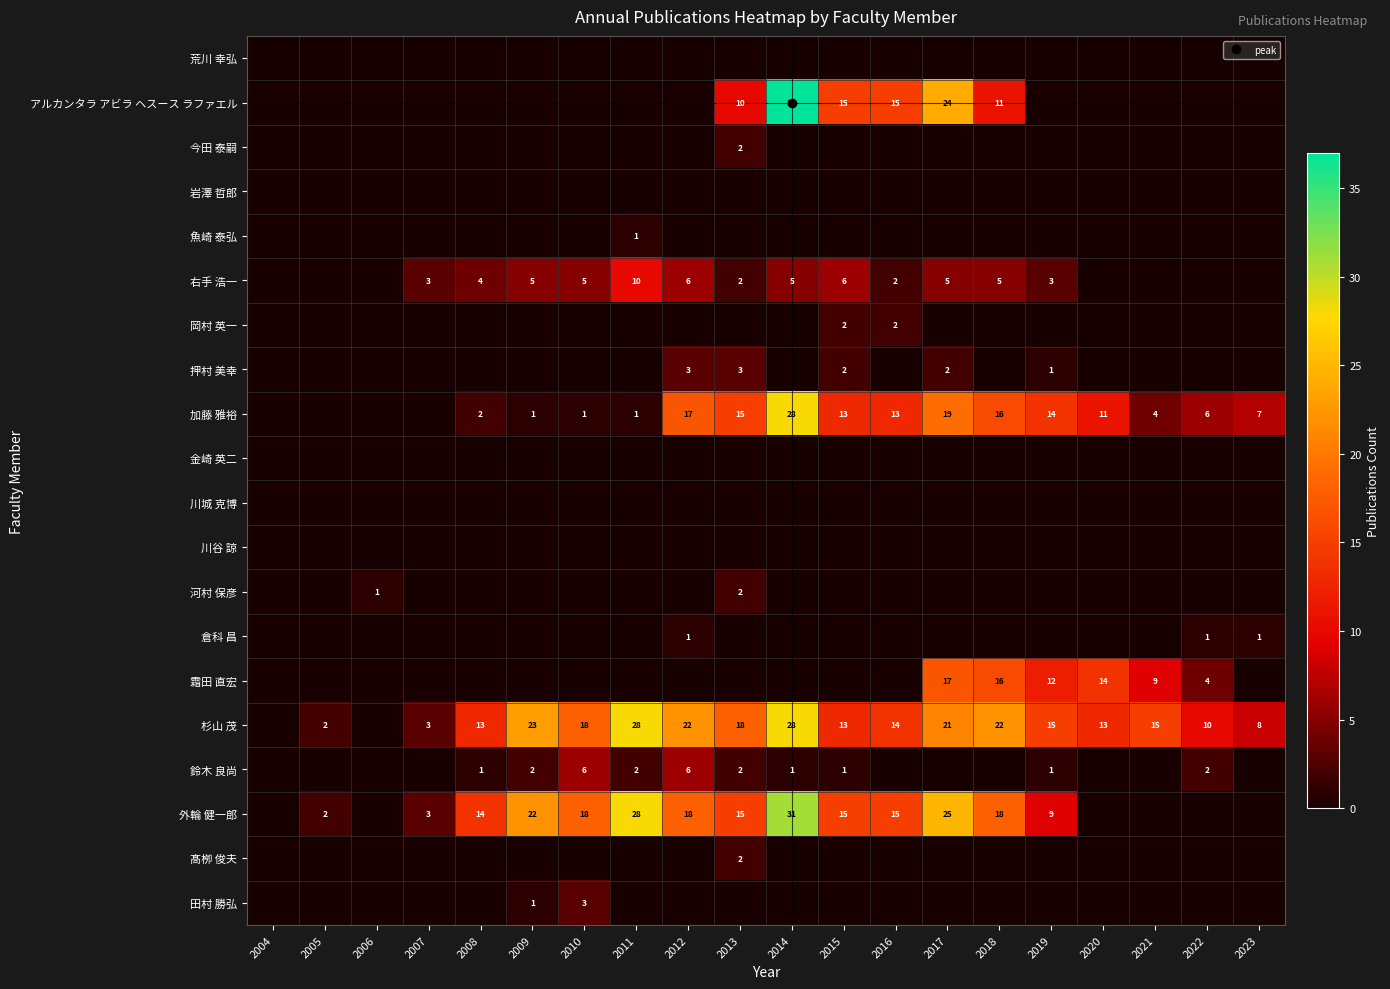

Is the value of 川城 克博 at 2012 greater than the value of 川谷 諒 at 2012?

No